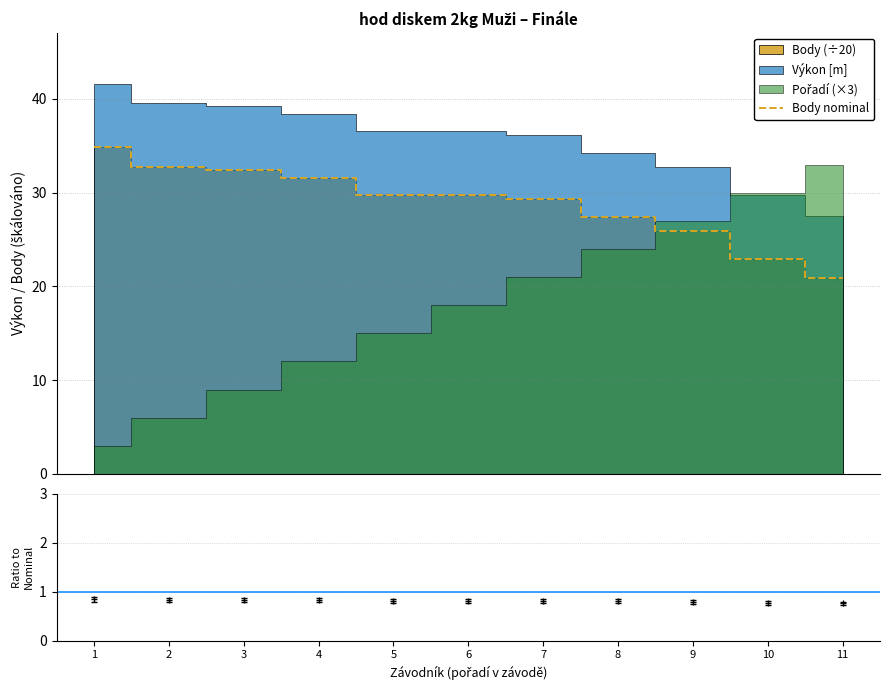

Approximately how many times larger is the value at 4 compared to 5?

1.1